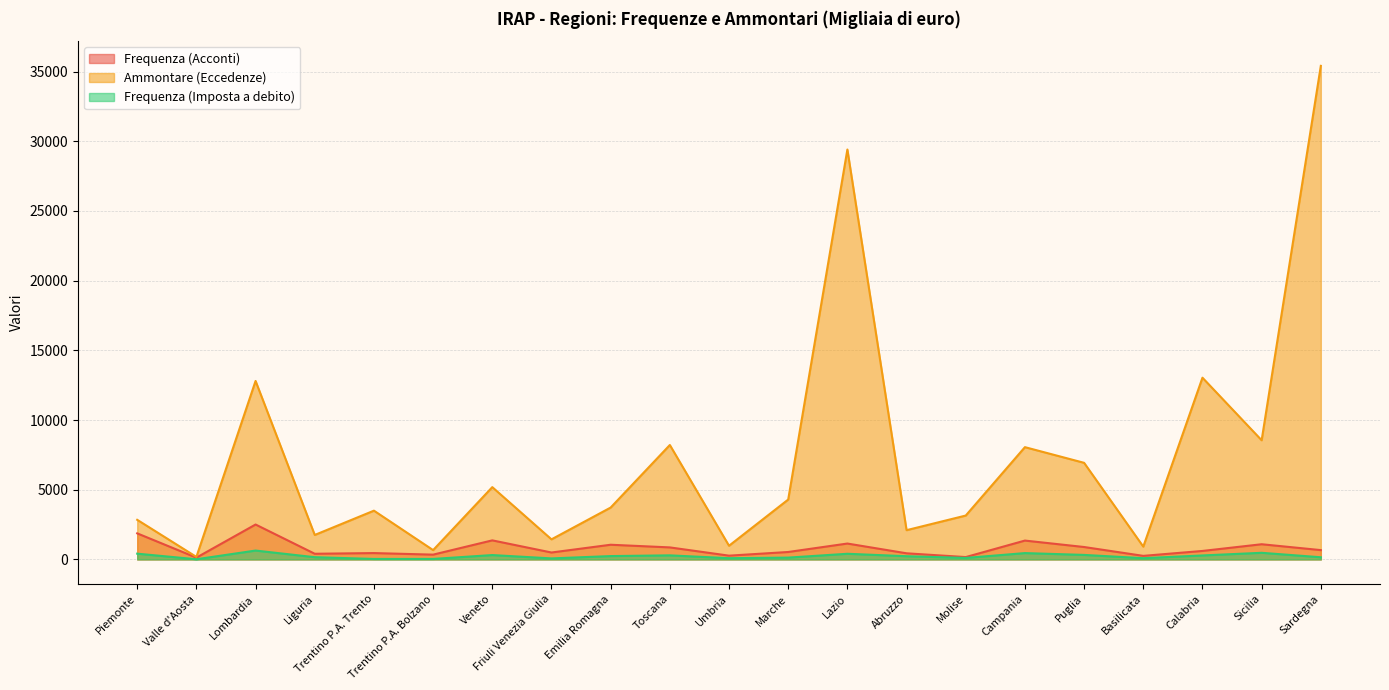

What is the difference between the maximum and second lowest values in the Frequenza (Acconti) series?

2336